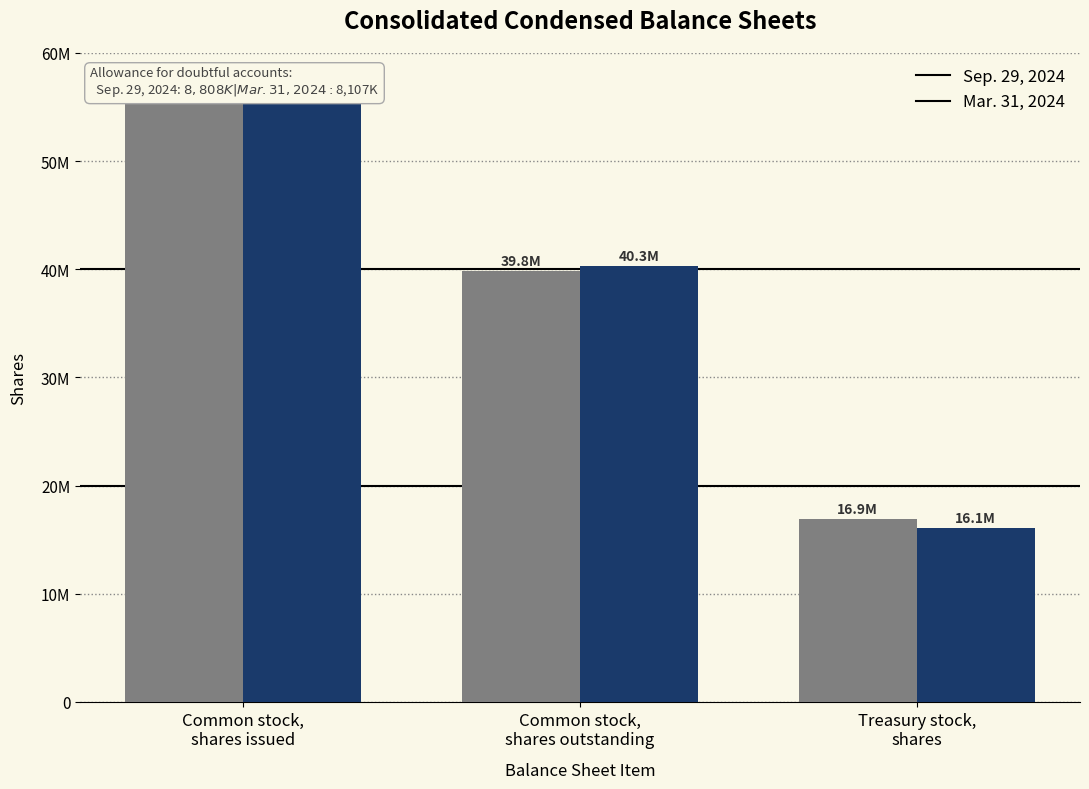

Which category has the lowest value in the Sep. 29, 2024 series?

Treasury stock,
shares